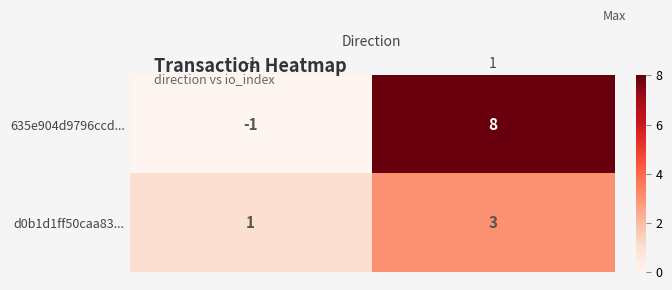

List the series in order of their overall mean, highest first.

635e904d9796ccd..., d0b1d1ff50caa83...